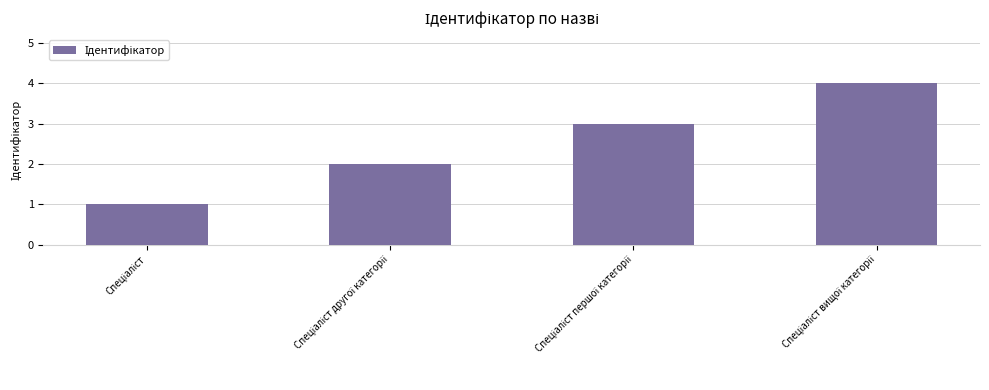

What is the maximum value shown in the chart?

4